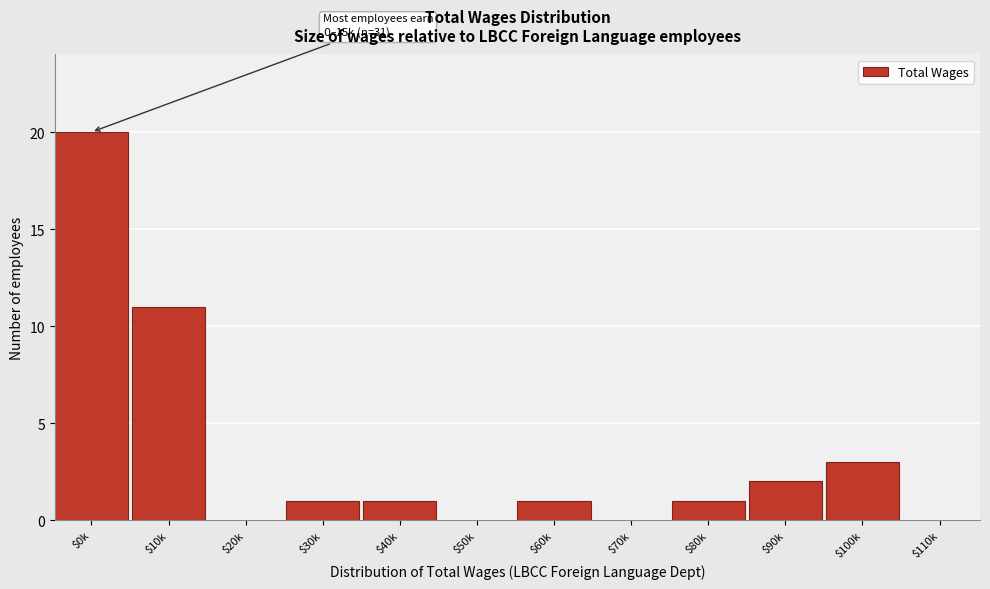

At which category does the chart reach its peak across all series?

$0k